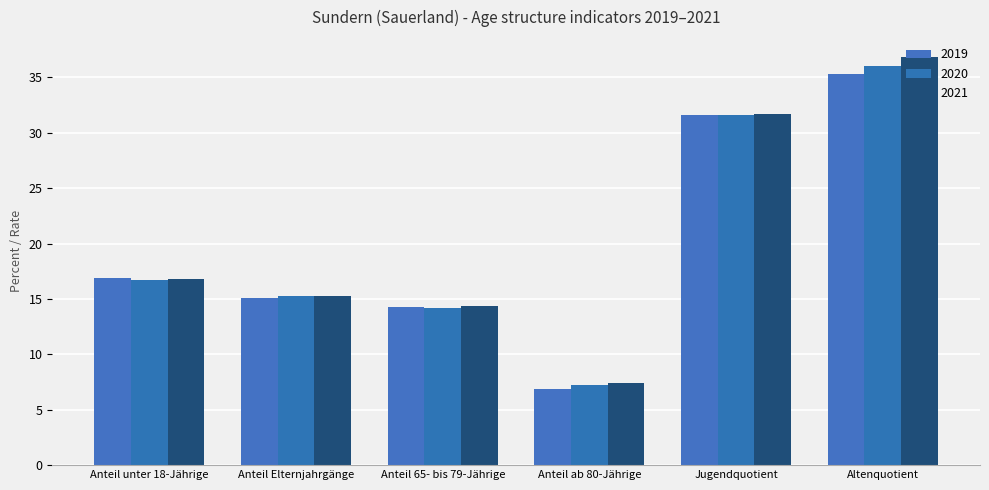

What is the total value across all series at Altenquotient?

108.1